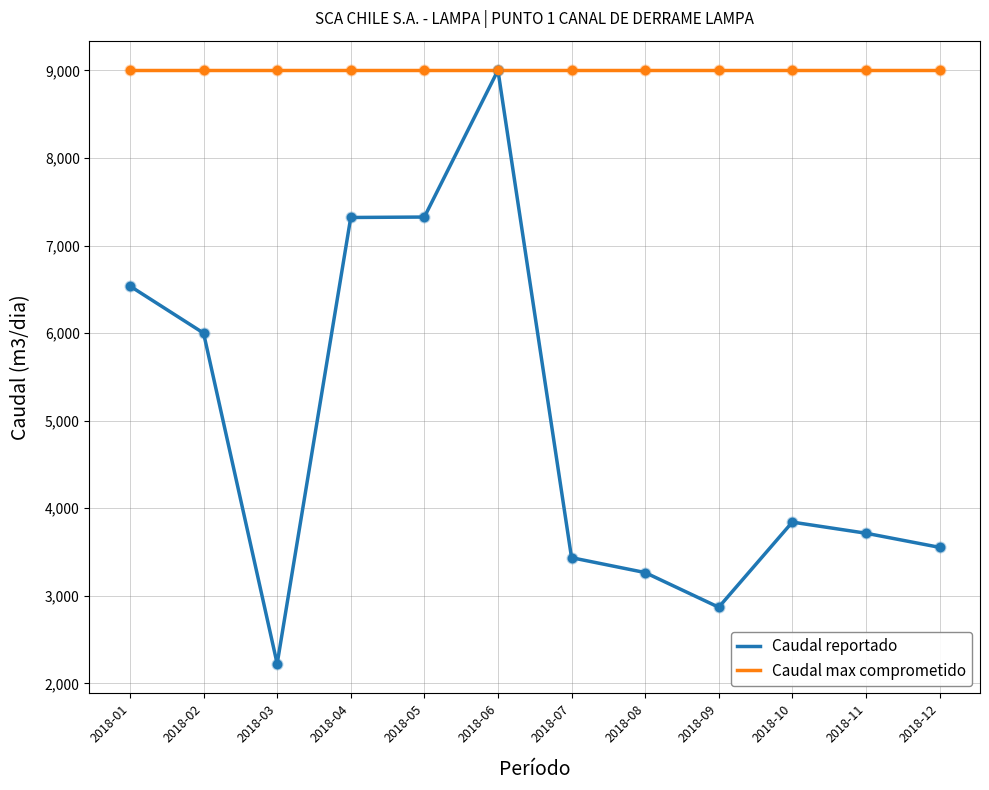

What are all the series names shown in the legend?

Caudal reportado, Caudal max comprometido